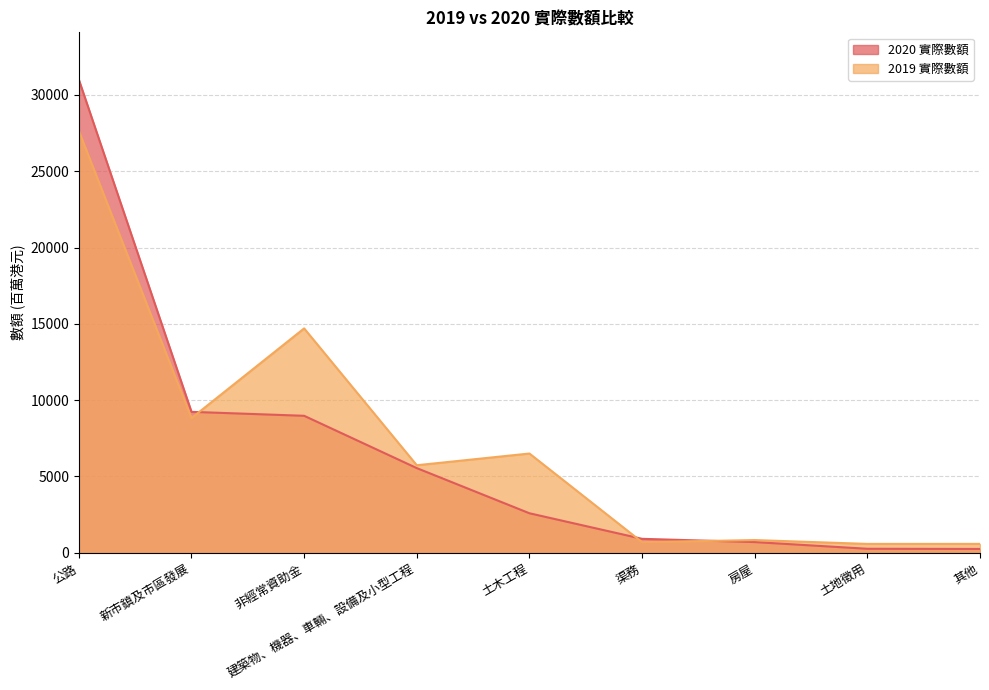

Reading left to right, extract all data points from this chart.

2020 實際數額: 31005	9235	8976	5548	2589	914	701	262	250
2019 實際數額: 27640	8826	14704	5736	6504	696	832	581	582